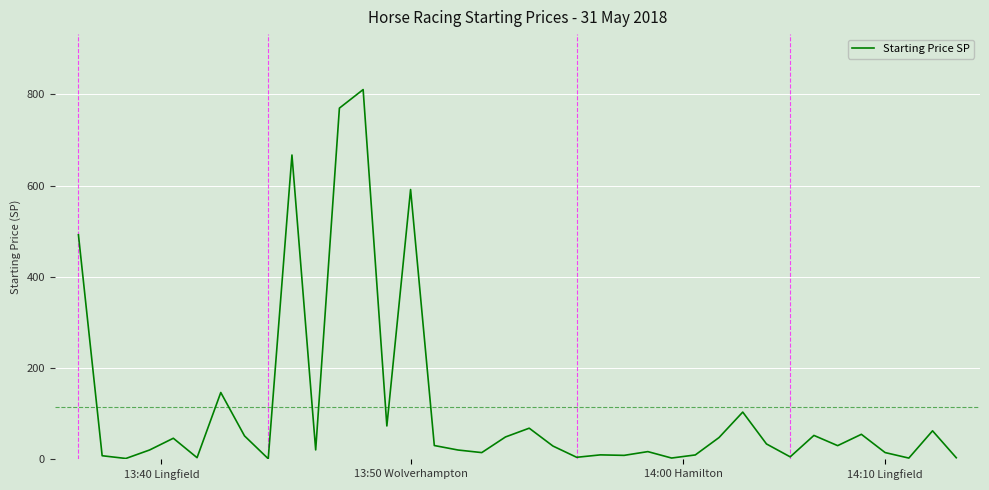

What is the difference between the maximum and minimum values?

808.9